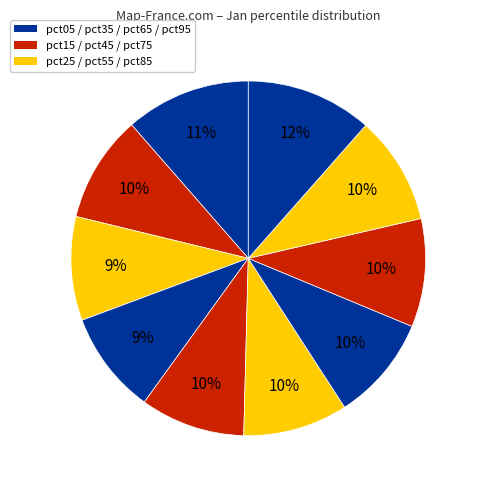

Is there a majority slice in this chart?

No